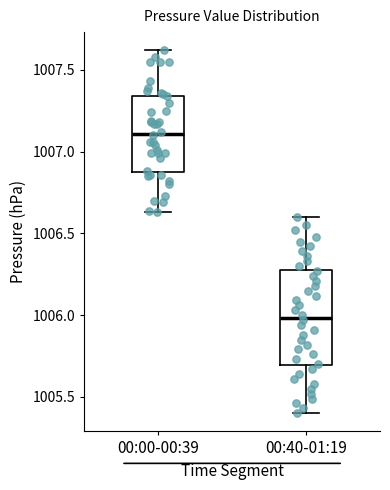

Reading left to right, read every box against the y-axis: the position of its median line, the range the box covers, and the ends of its whiskers. The values are not printed on the chart, so give them approximately, as read against the axis.

00:00-00:39: median 1007.10, box 1006.90 to 1007.35, whiskers 1006.65 to 1007.60
00:40-01:19: median 1006.00, box 1005.70 to 1006.30, whiskers 1005.40 to 1006.60